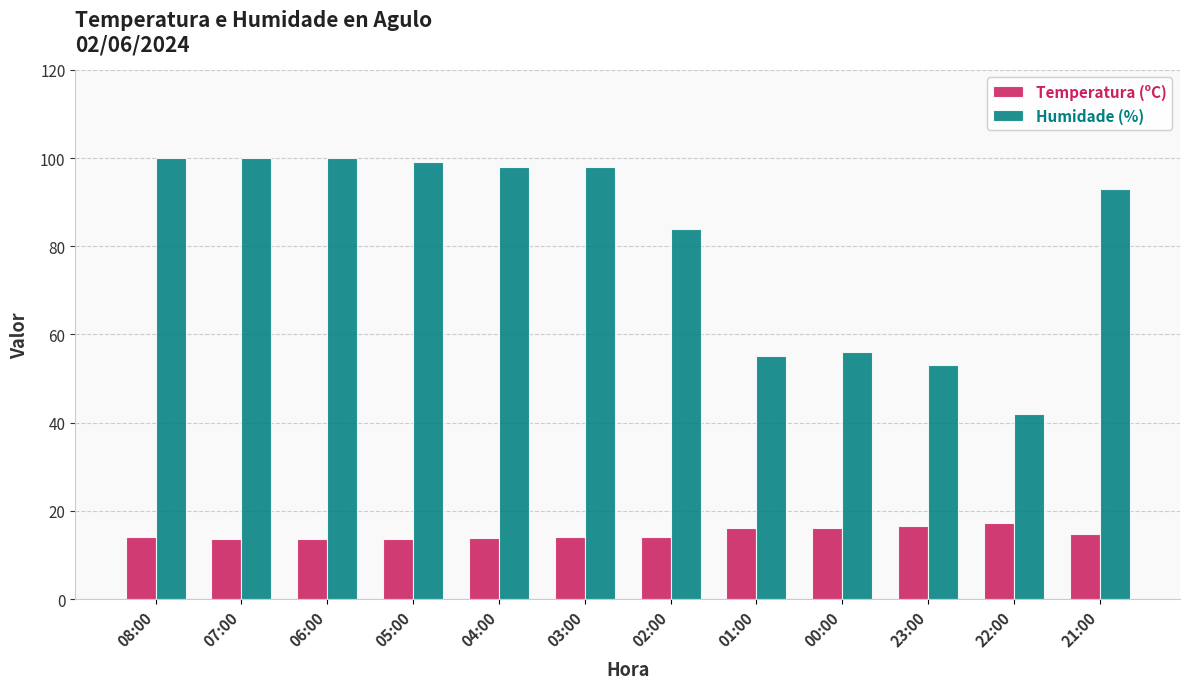

What is the smallest value displayed?

13.6